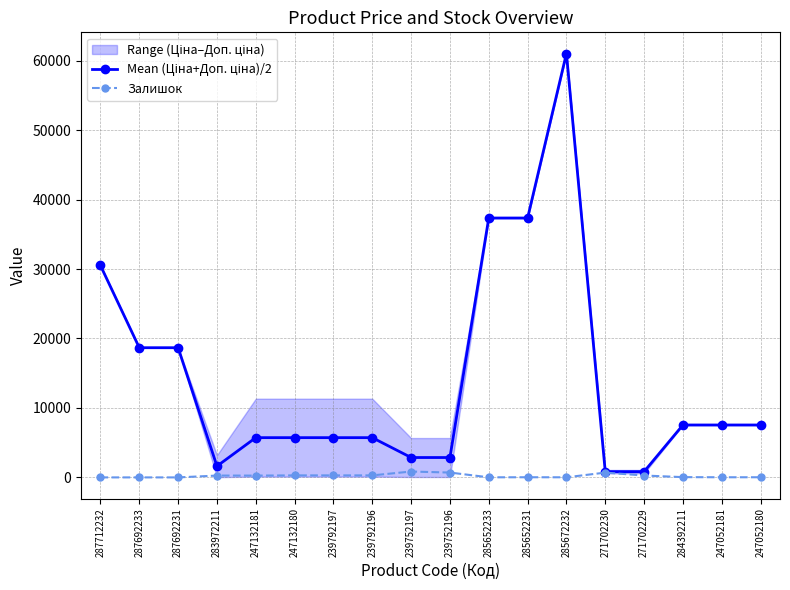

True or false: Mean (Ціна+Доп. ціна)/2 and Залишок cross at least once.

False